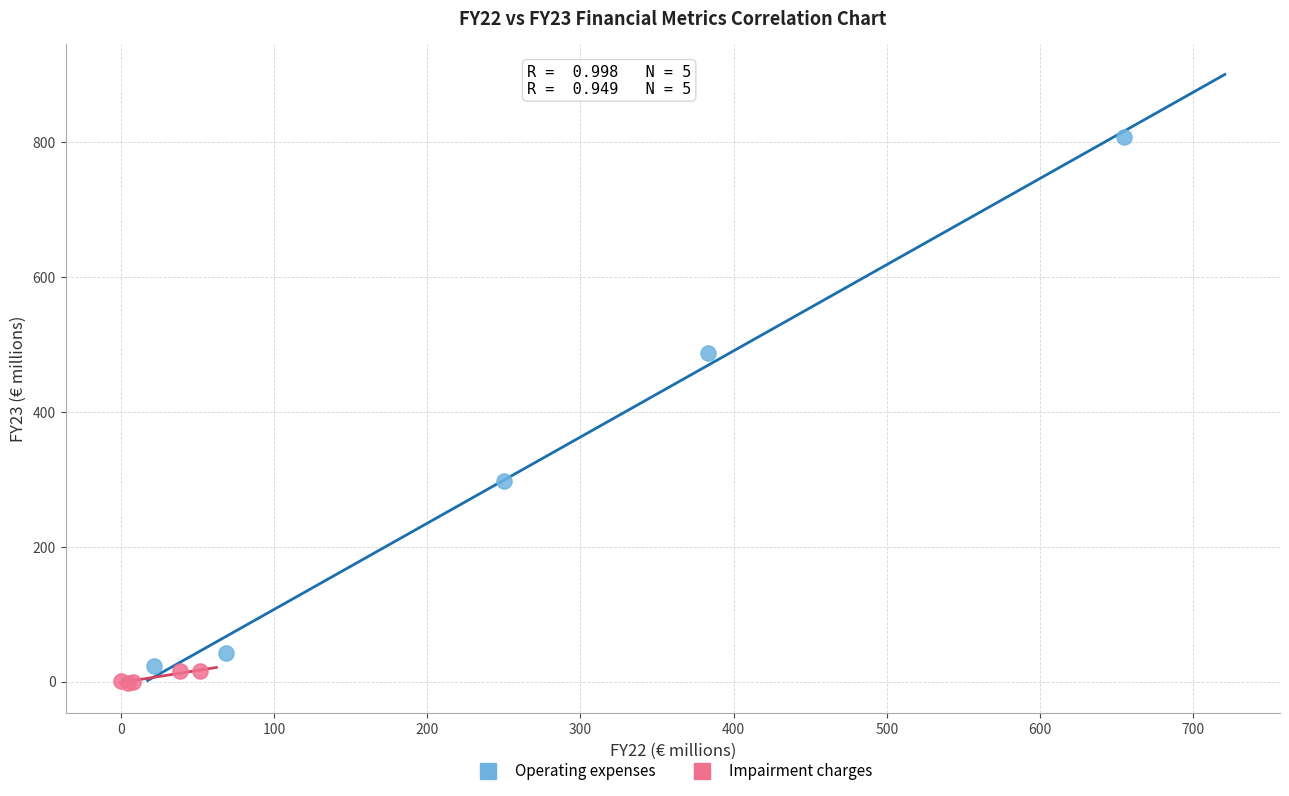

Which series has the largest Y range (max minus min)?

Operating expenses